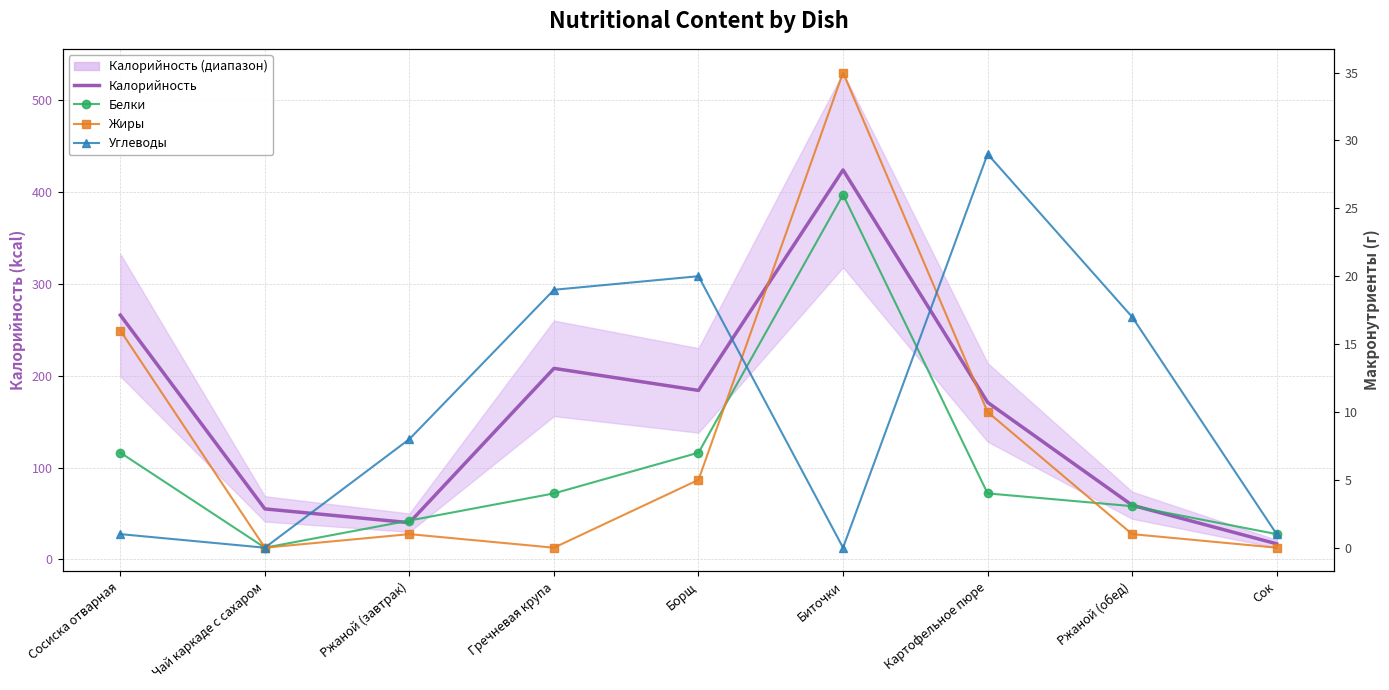

What is the minimum value for Калорийность?

17.0